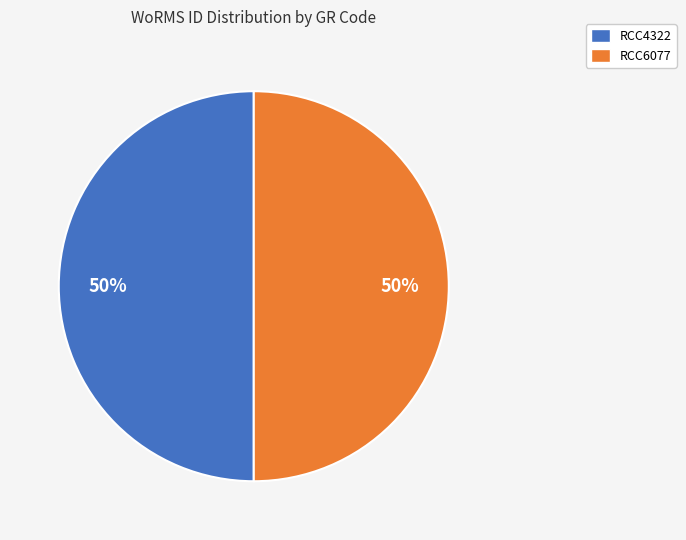

Approximately how many times larger is the value at RCC6077 compared to RCC4322?

1.0